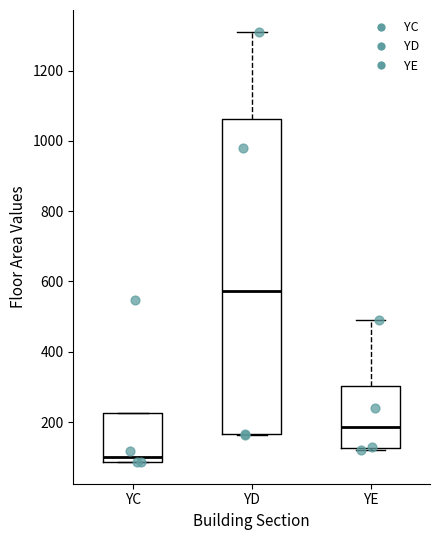

Which box has the lowest median line?

YC